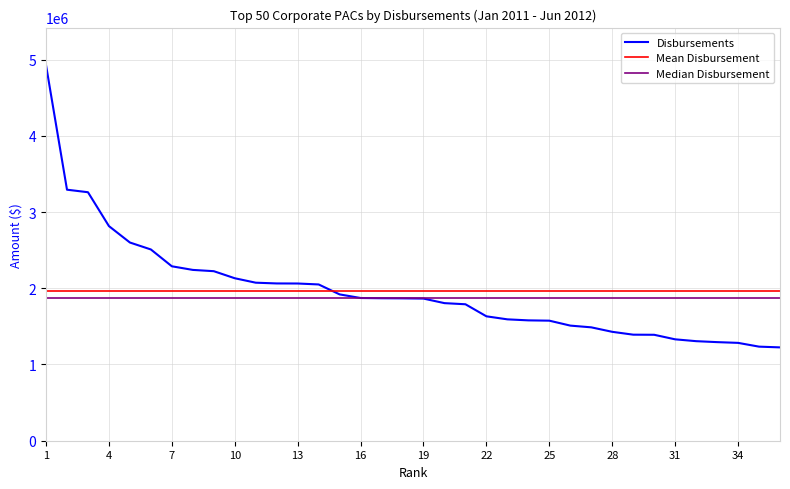

What is the change in value from 6 to 20?

-704073.2